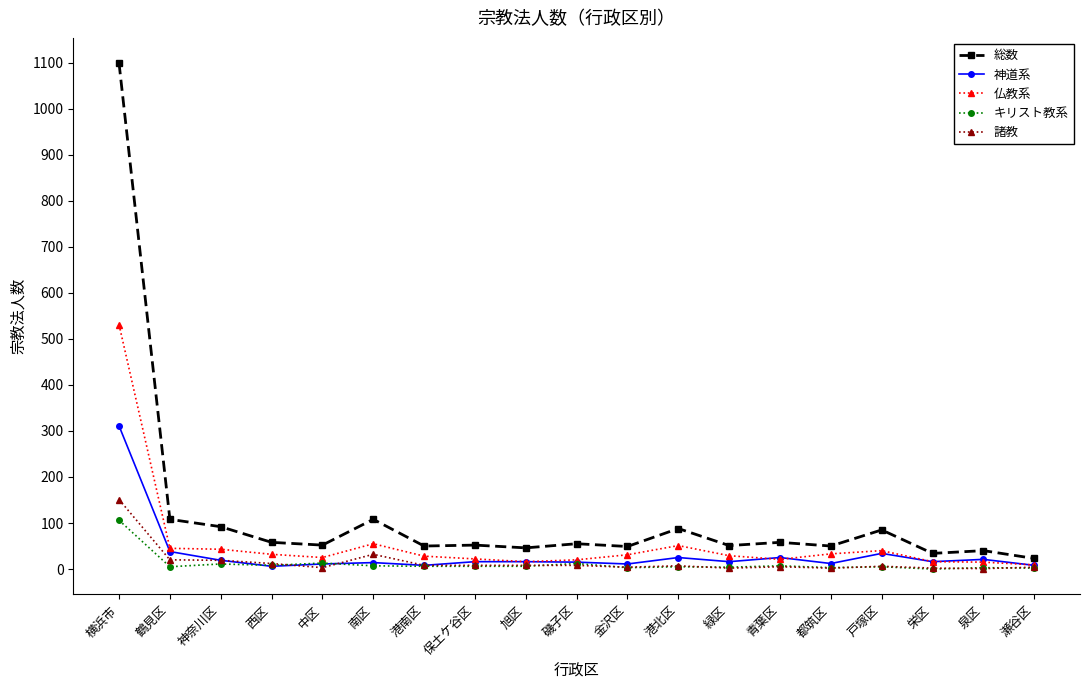

Is it true that 総数 equals 1099 at 横浜市?

True